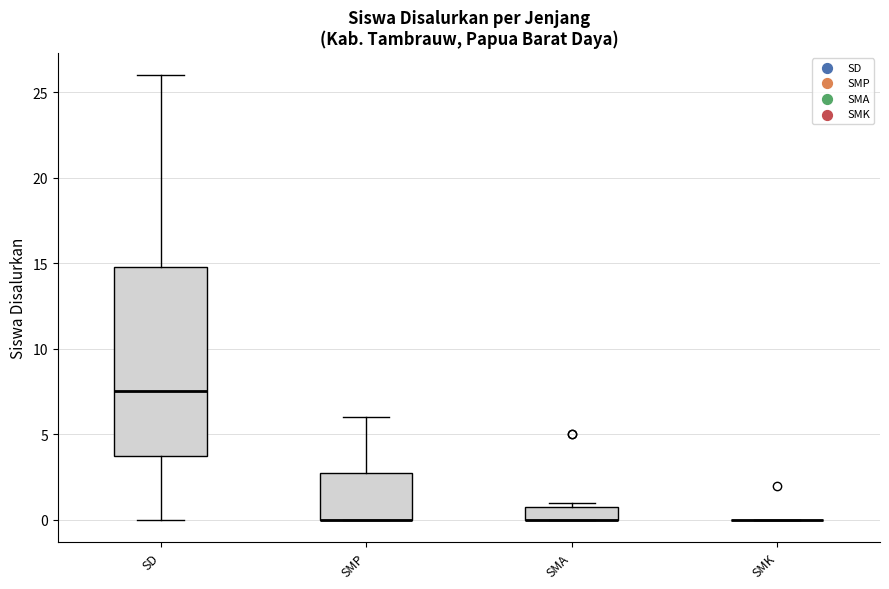

Where does the lower whisker of the box for SD end on the y-axis? The values are not printed on the chart, so give them approximately, as read against the axis.

0.0